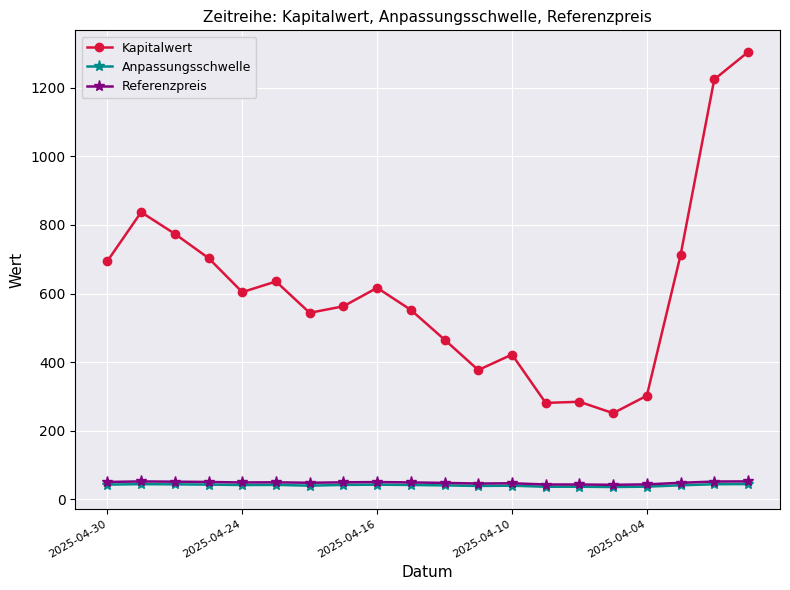

What is the value of the Anpassungsschwelle point at the 1st from the left?

43.3